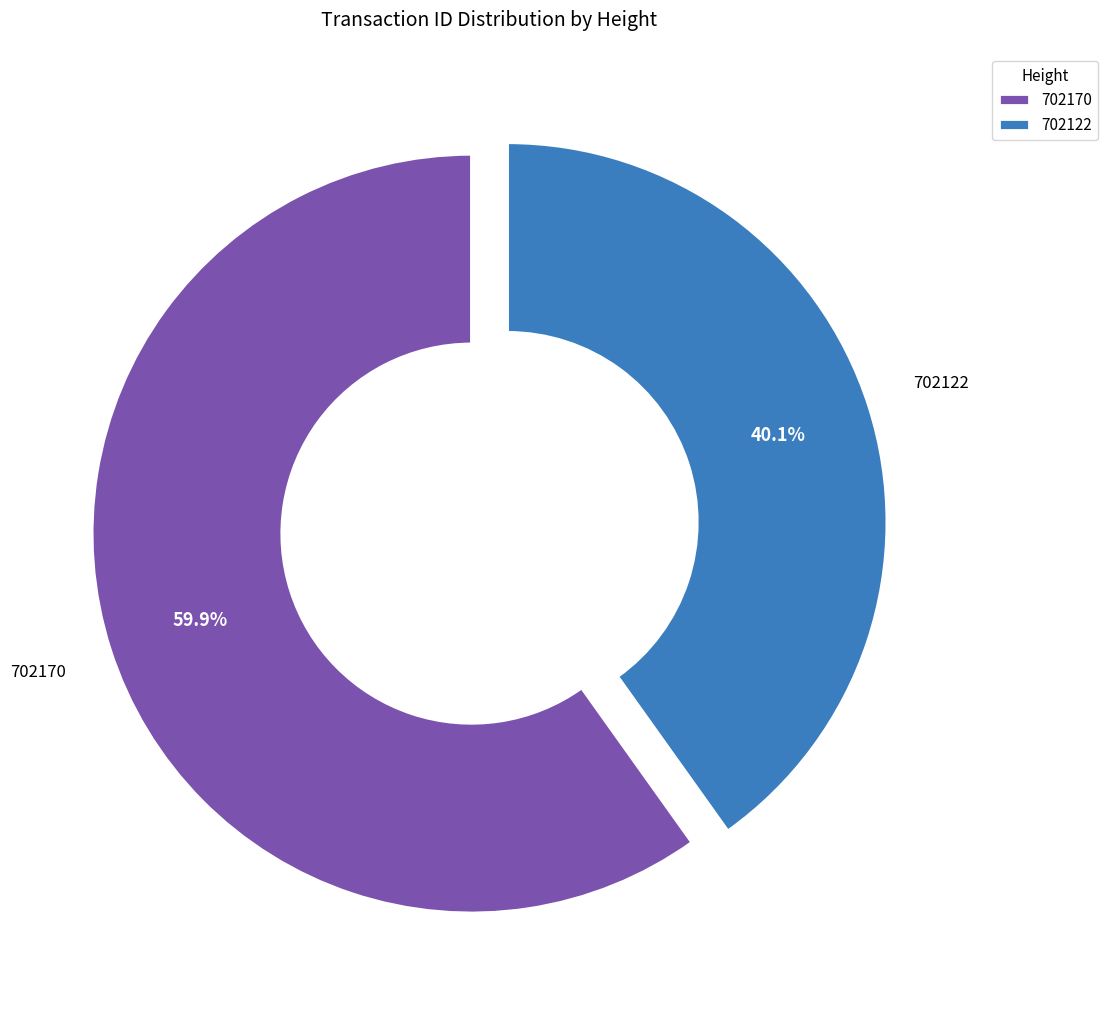

To the nearest percent, what percentage of the pie is 702122?

40%